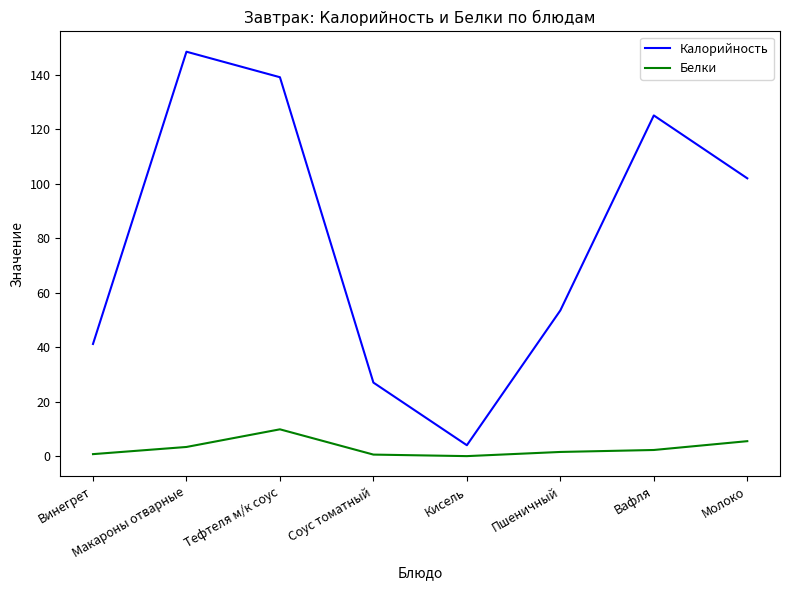

What position from the left is Тефтеля м/к соус?

3